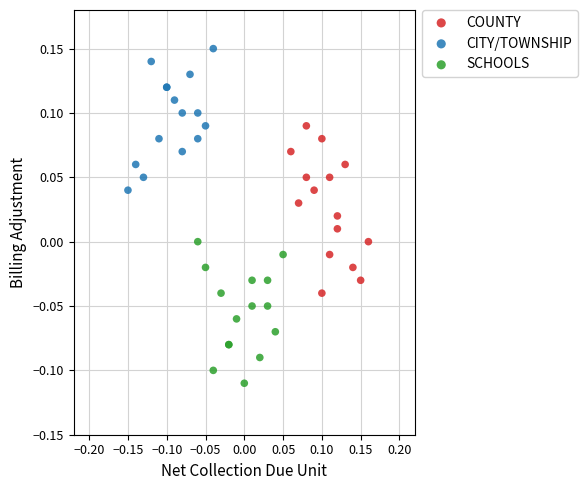

Which series reaches the minimum Y coordinate?

SCHOOLS